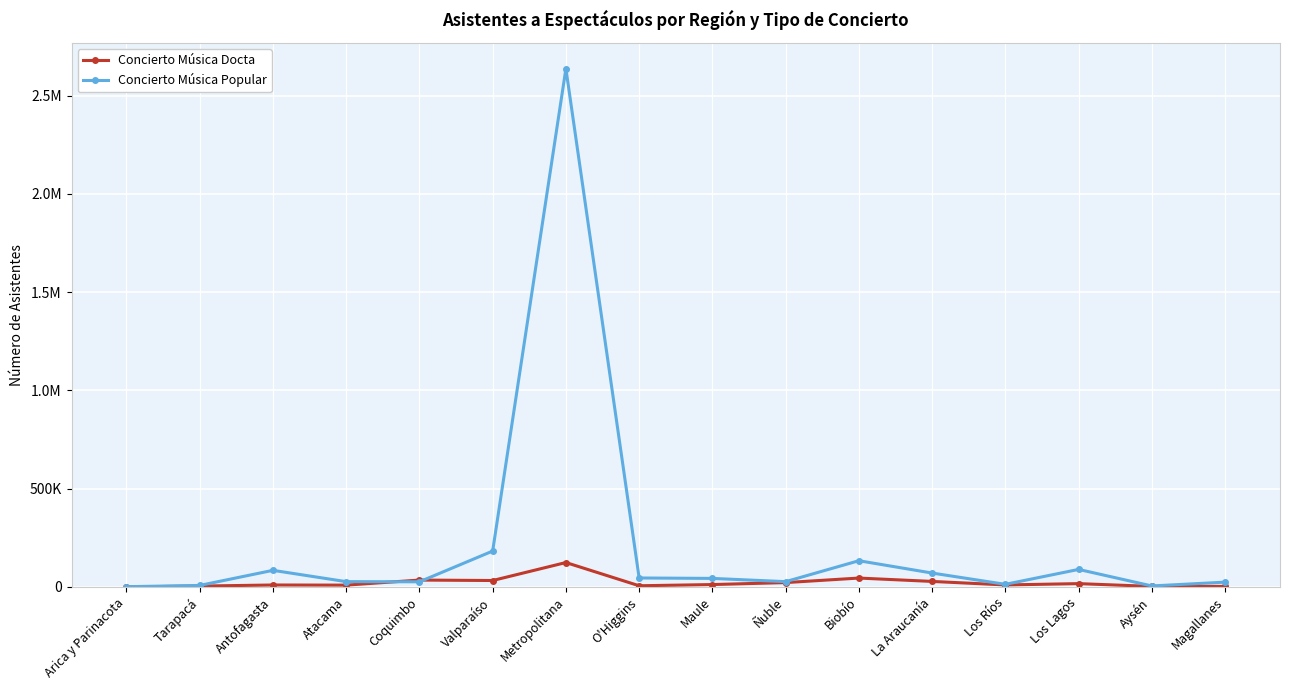

What are all the series names shown in the legend?

Concierto Música Docta, Concierto Música Popular